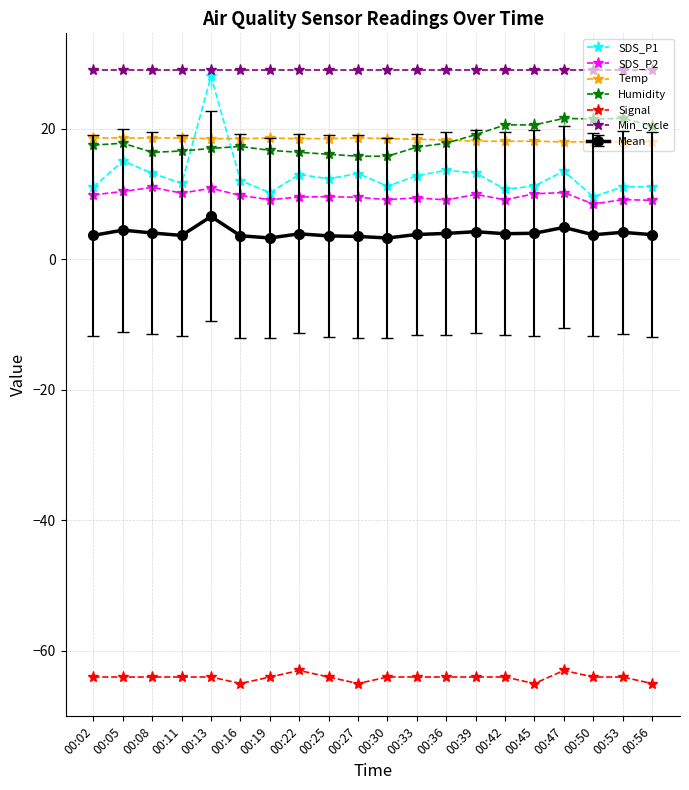

What is the maximum value for Humidity?

21.6